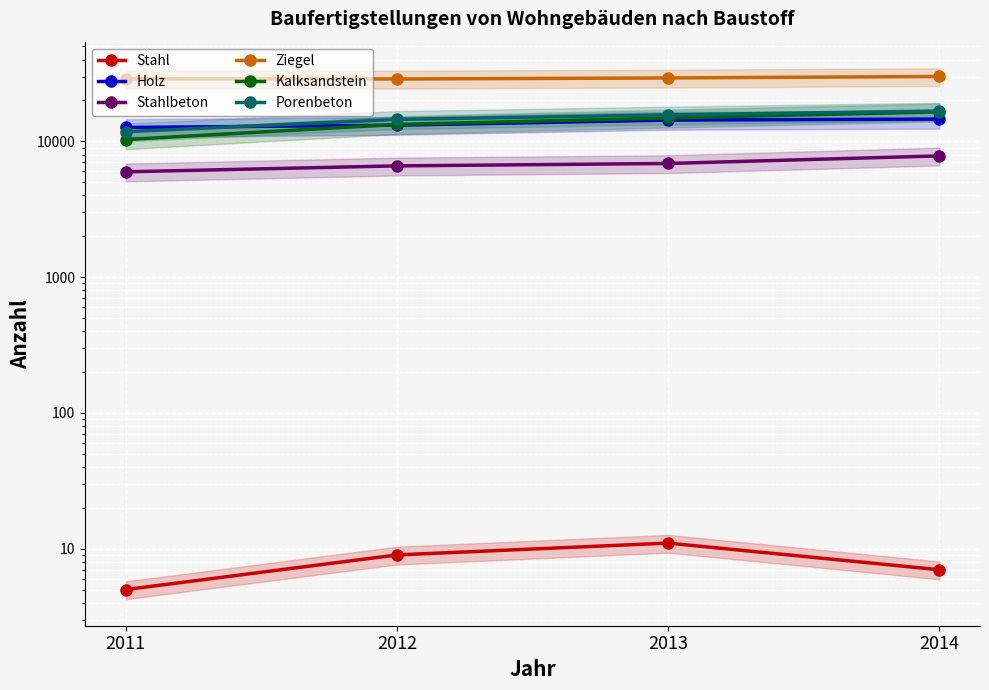

What are all the series names shown in the legend?

Stahl, Holz, Stahlbeton, Ziegel, Kalksandstein, Porenbeton